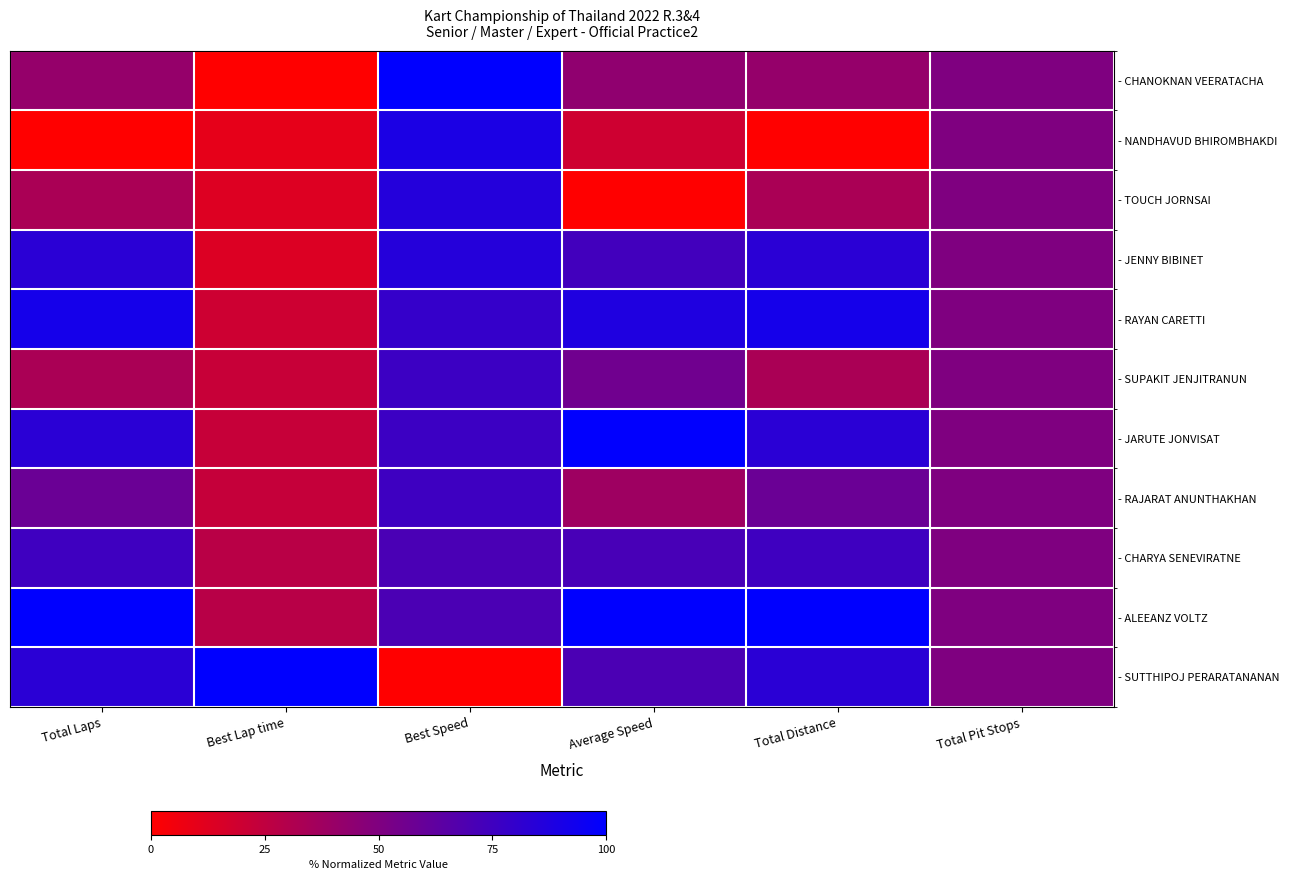

What is the total value across all series at Total Pit Stops?

550.0